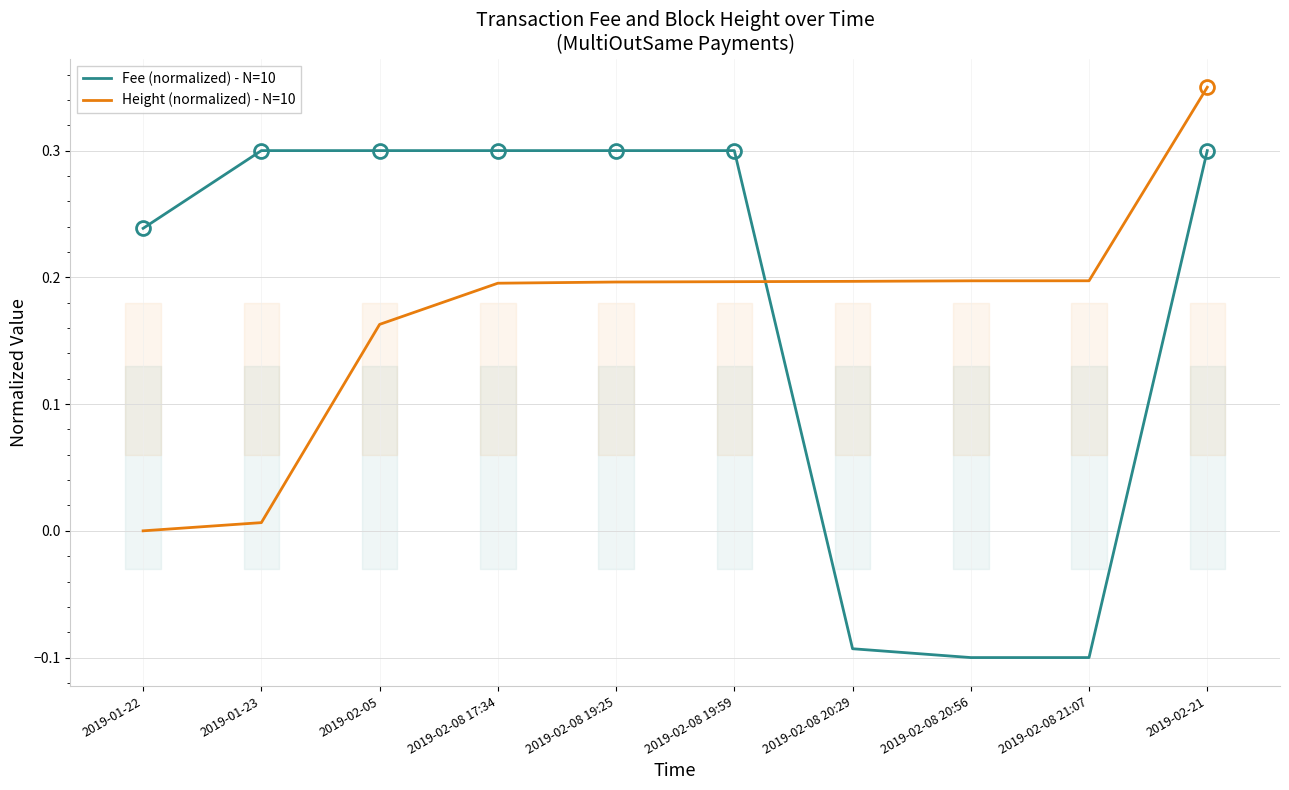

At how many categories does at least one series exceed 0?

10